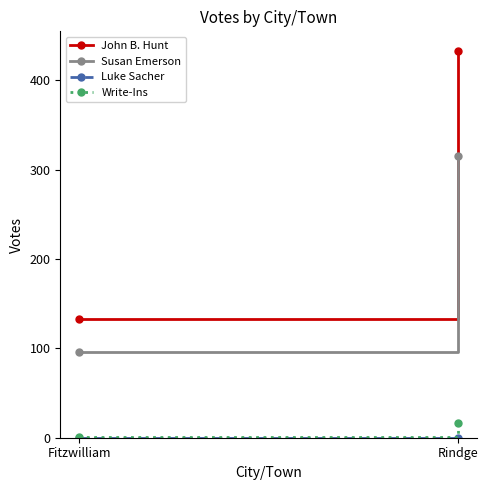

What position from the left is Fitzwilliam?

1